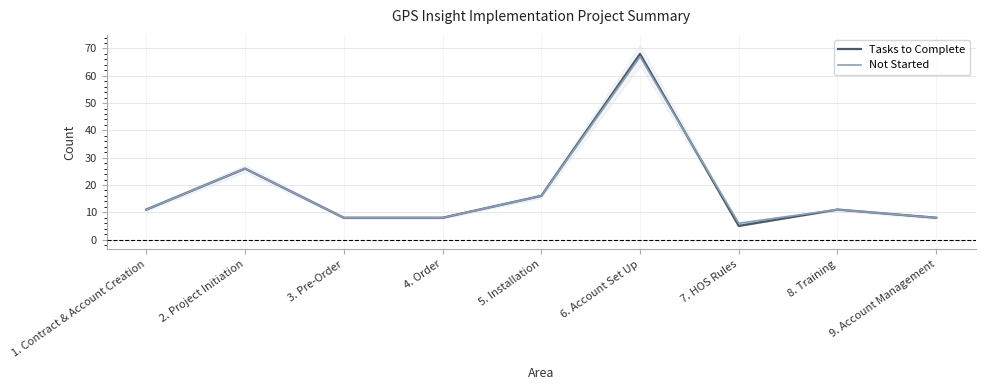

Which series changed the most between 4. Order and 8. Training?

Tasks to Complete